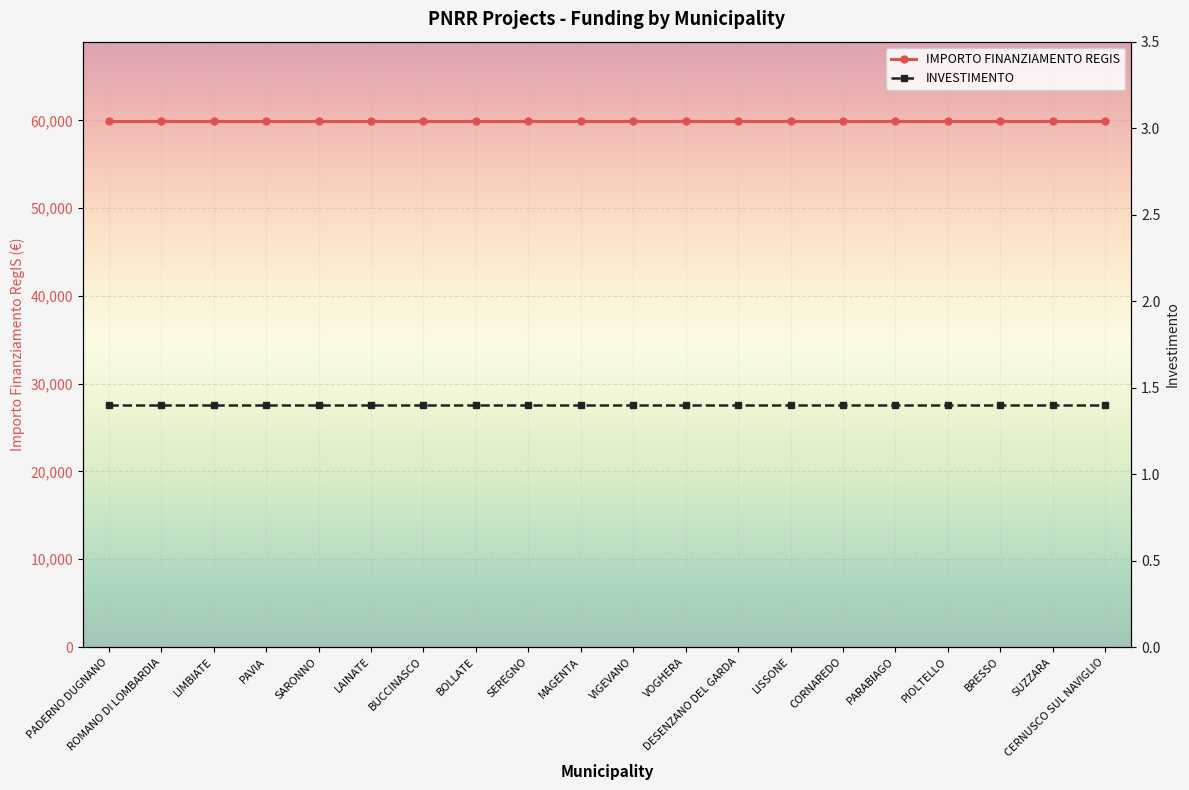

What is the value of the IMPORTO FINANZIAMENTO REGIS point at the 16th from the left?

59966.0